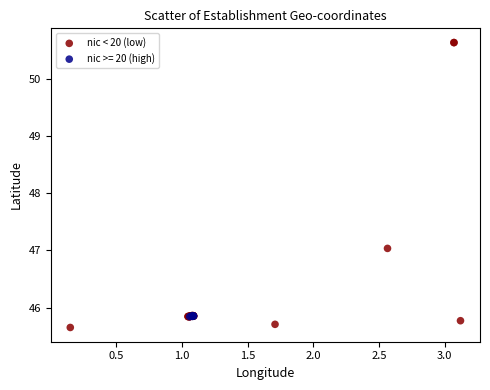

Which series contains the highest Y value?

nic < 20 (low)